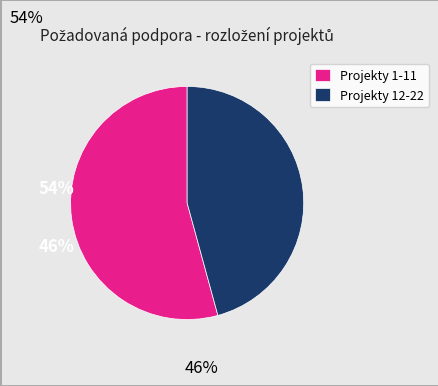

What is the ratio of the value at Projekty 1-11 to the value at Projekty 12-22?

1.2